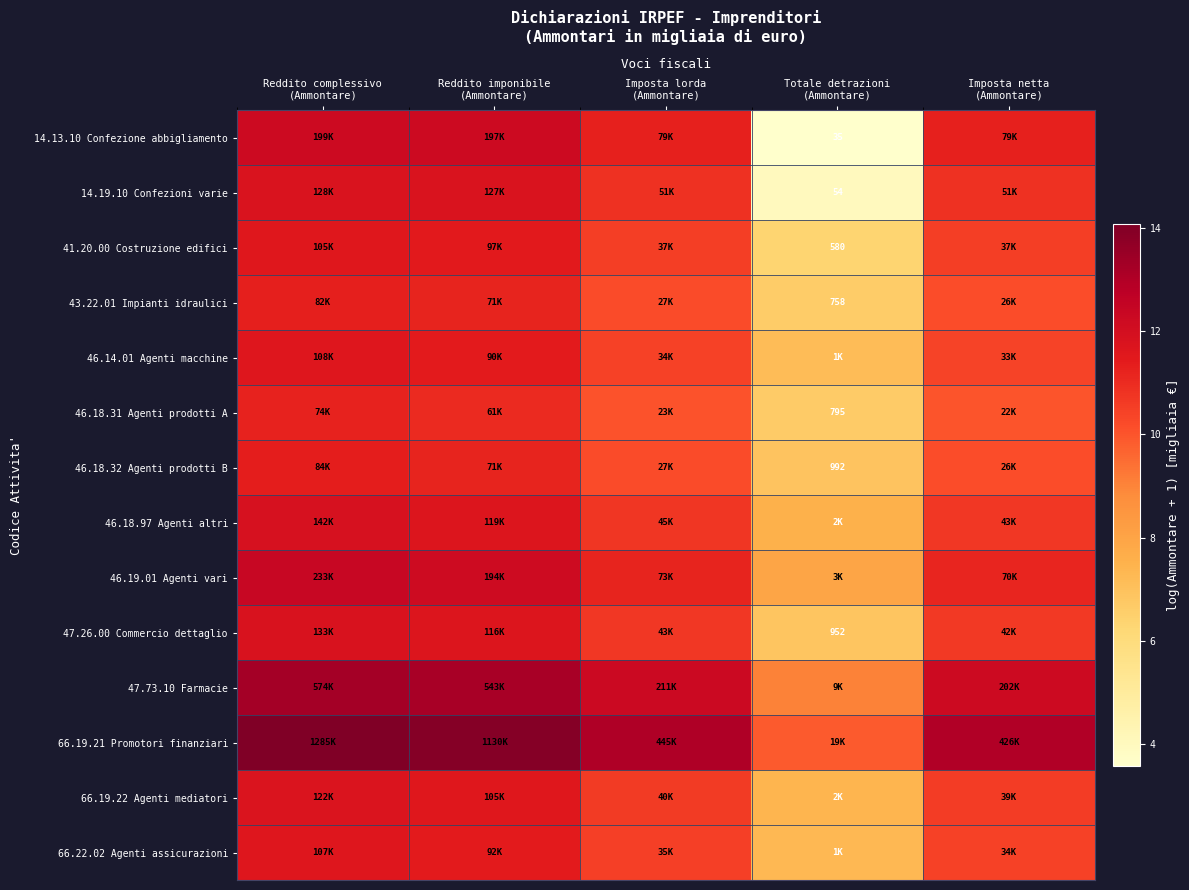

True or false: 46.18.32 Agenti prodotti B has a value of 10.2 at Imposta netta (Ammontare).

True